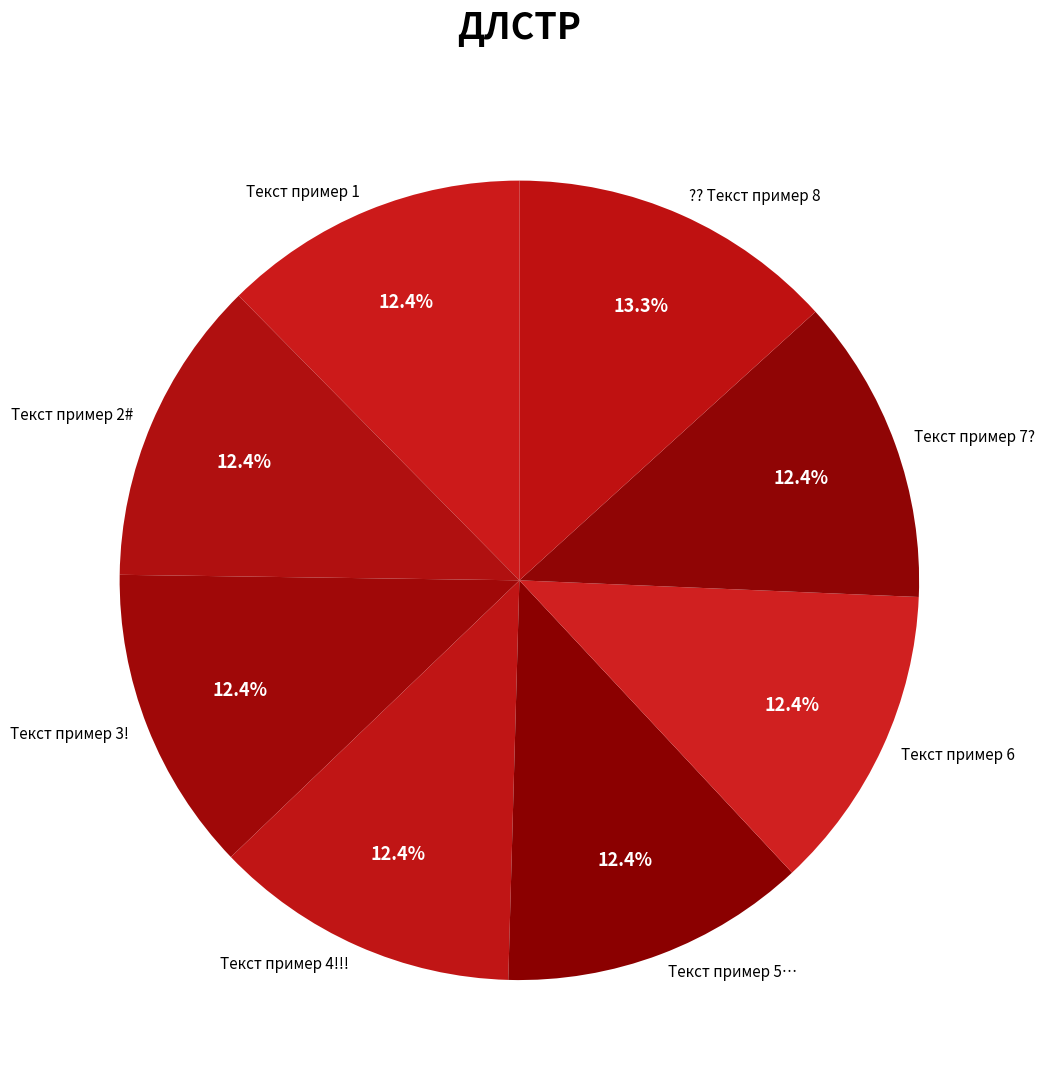

Approximately how many times larger is the value at Текст пример 4!!! compared to Текст пример 2#?

1.0